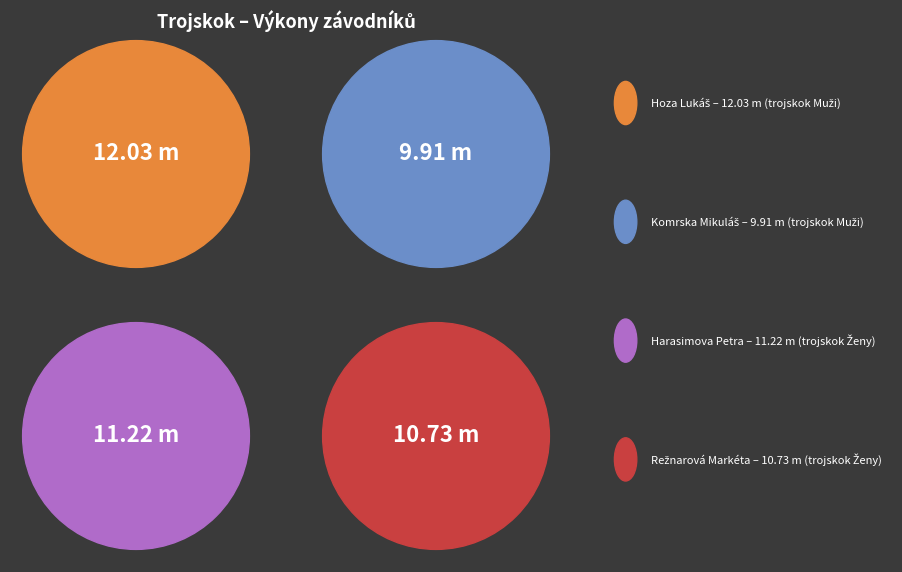

To the nearest percent, what is the difference between the largest and smallest slice percentages?

5%